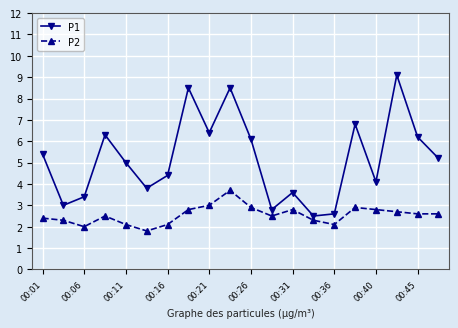

At how many categories does at least one series exceed 7?

3